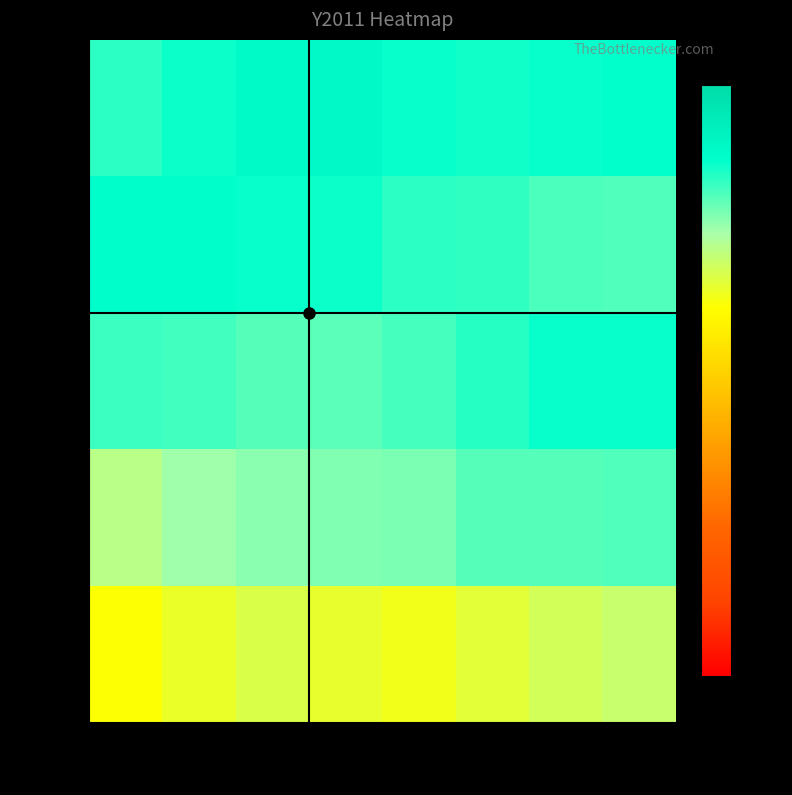

Reading right to left, list all the values displayed in this chart.

Band 1: 8=95.2	7=94.4	6=93.3	5=92.1	4=92.9	3=93.9	2=92.7	1=91.3
Band 2: 8=100.8	7=100.5	6=100.5	5=99.1	4=99.0	3=98.6	2=97.8	1=96.3
Band 3: 8=103.5	7=103.4	6=102.3	5=101.2	4=100.3	3=100.5	2=101.4	1=101.6
Band 4: 8=100.8	7=101.0	6=101.8	5=102.1	4=103.2	3=103.5	2=103.8	1=103.9
Band 5: 8=103.7	7=103.4	6=103.1	5=103.5	4=104.6	3=104.5	2=103.3	1=102.0